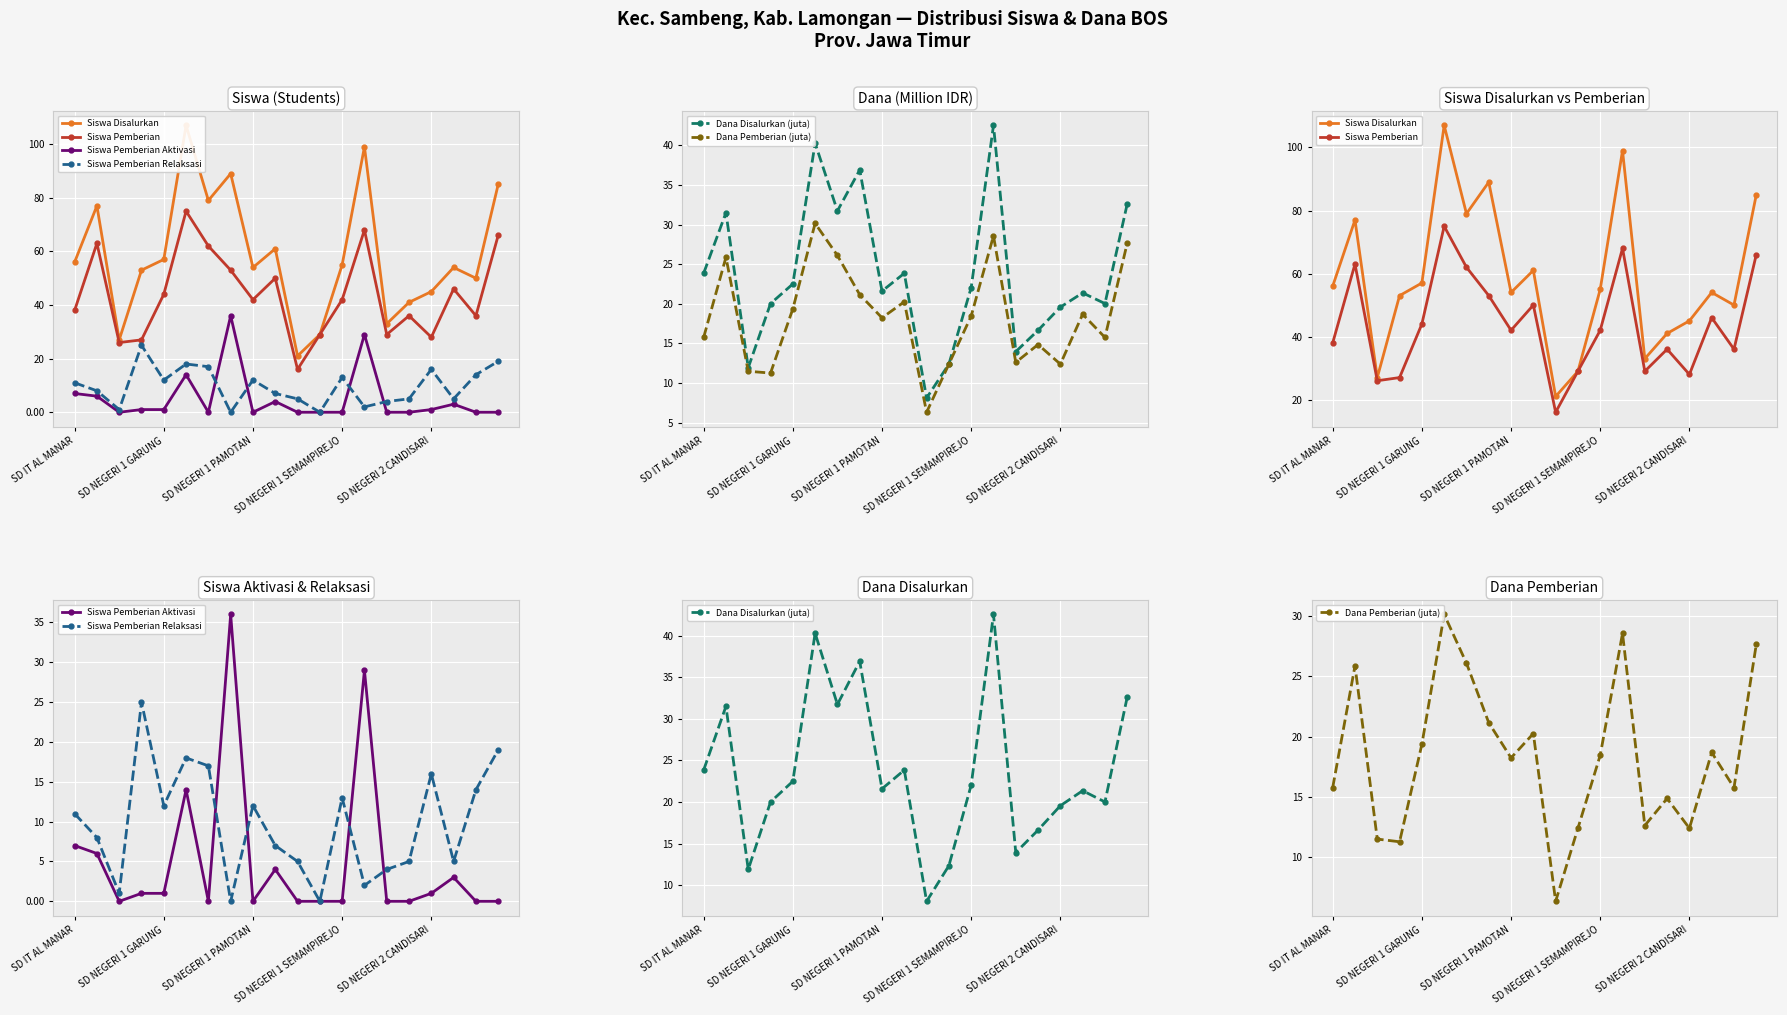

How many lines are shown in the chart?

6